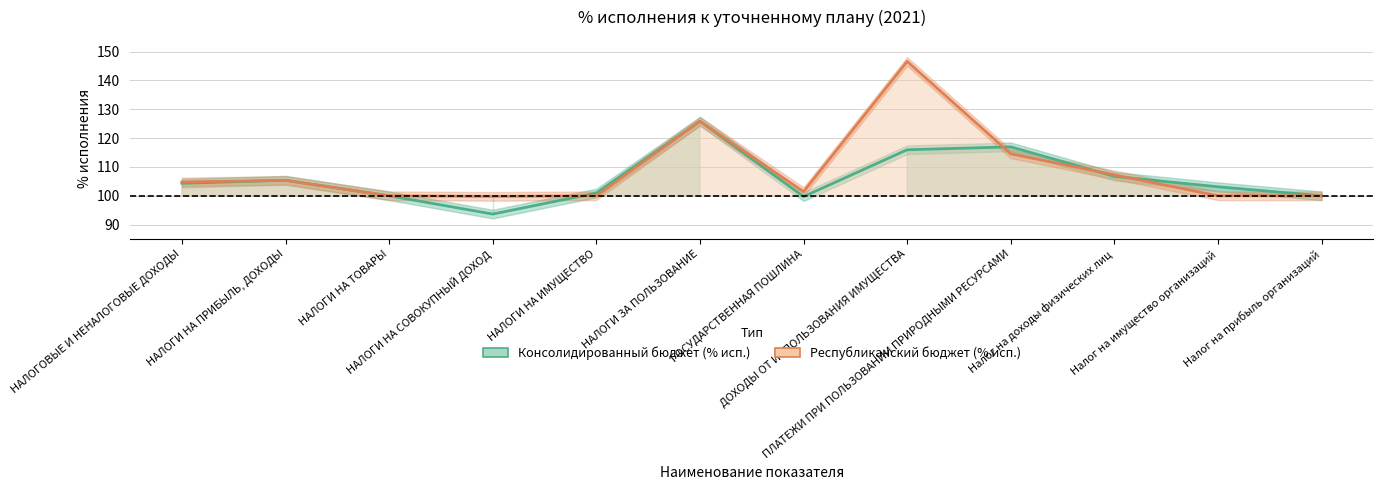

Is it true that Консолидированный бюджет (% исп.) equals 47.7 at НАЛОГИ НА ИМУЩЕСТВО?

False